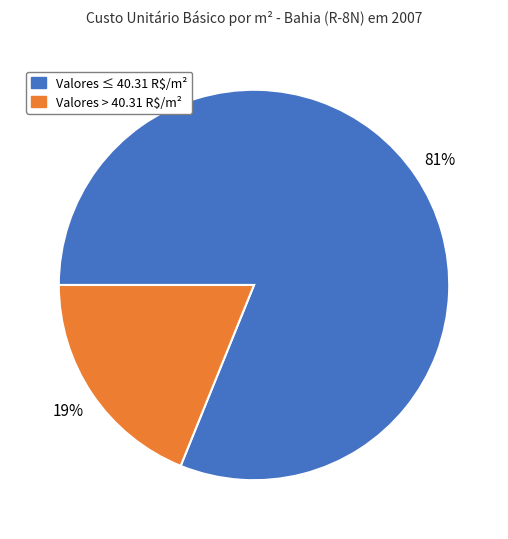

Is it true that Valores > 40.31 R$/m² is 12% of the pie?

False